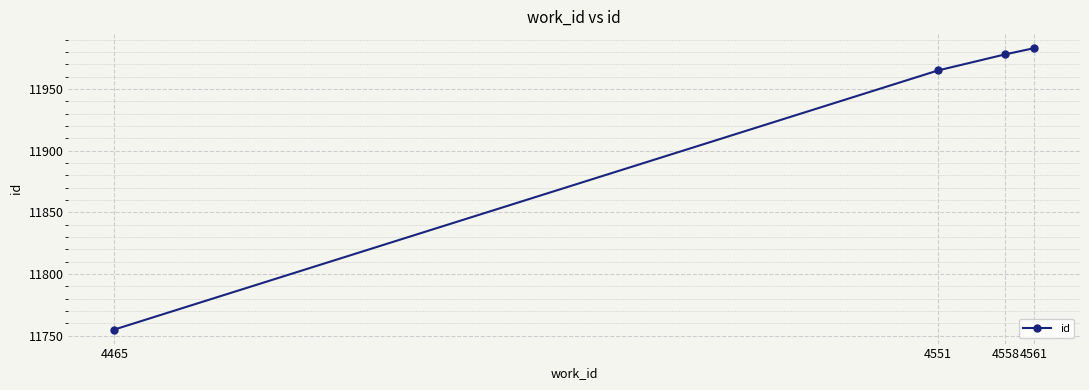

List the labels in order of value, smallest first.

4465, 4551, 4558, 4561